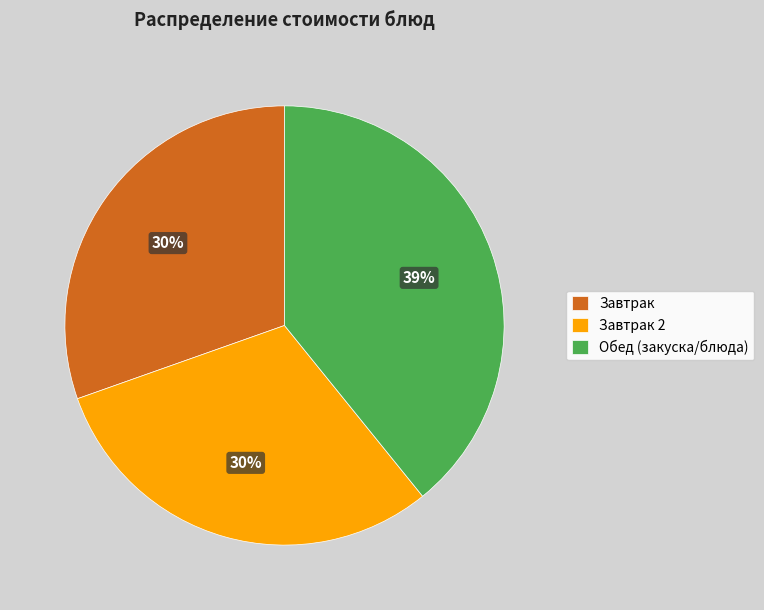

What percentage is the Завтрак 2 slice, to the nearest percent?

30%